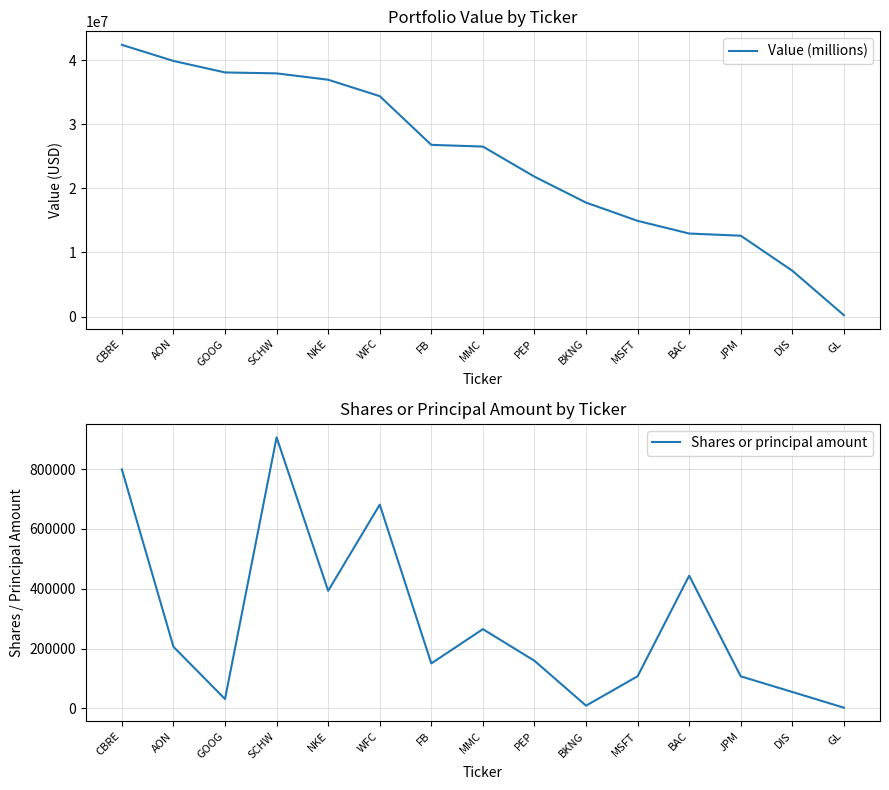

Which series changed the most between MMC and JPM?

Value (millions)